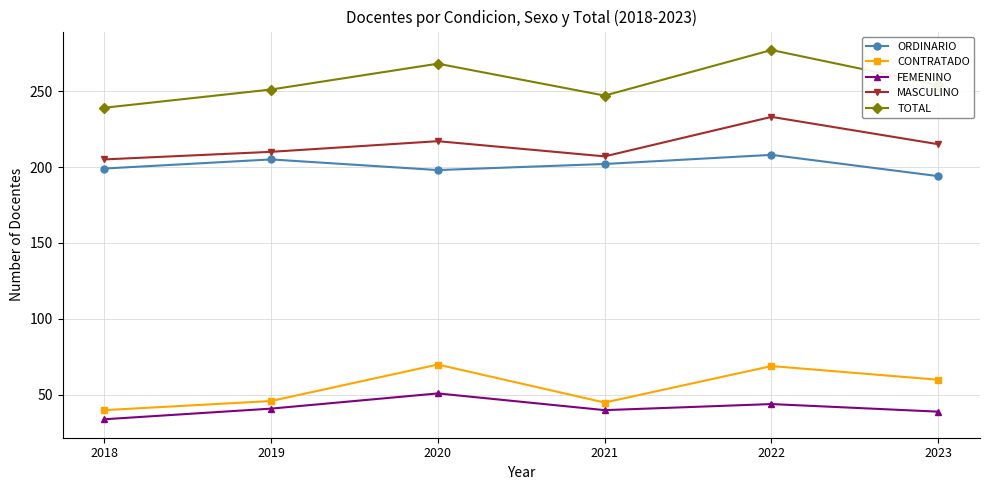

At 2019, list the series in order from largest to smallest.

TOTAL, MASCULINO, ORDINARIO, CONTRATADO, FEMENINO